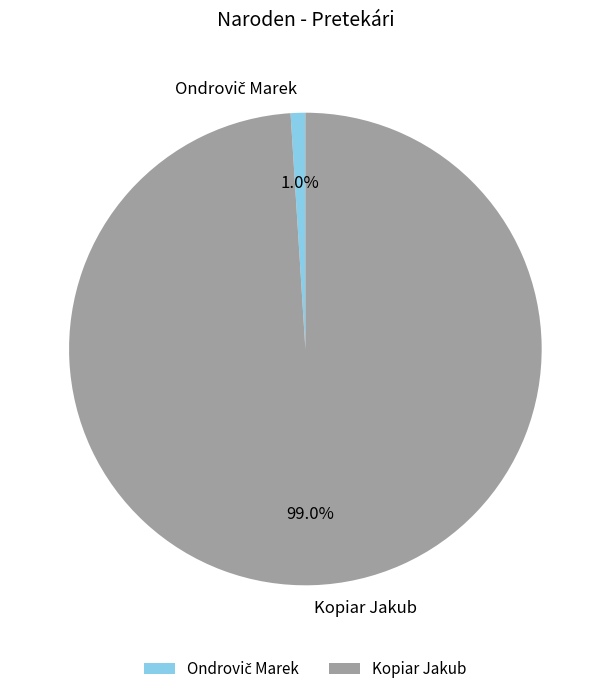

What is the largest slice in the pie chart?

Kopiar Jakub